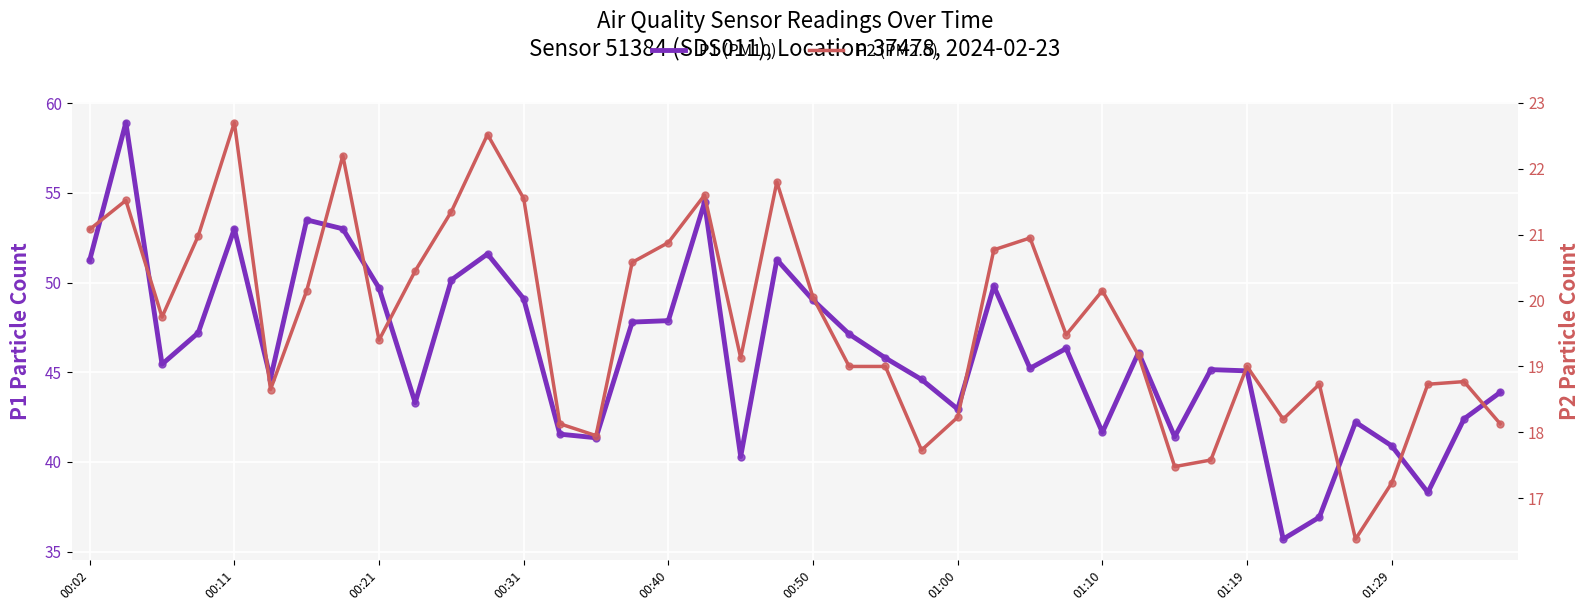

What are all the series names shown in the legend?

P1 (PM10), P2 (PM2.5)